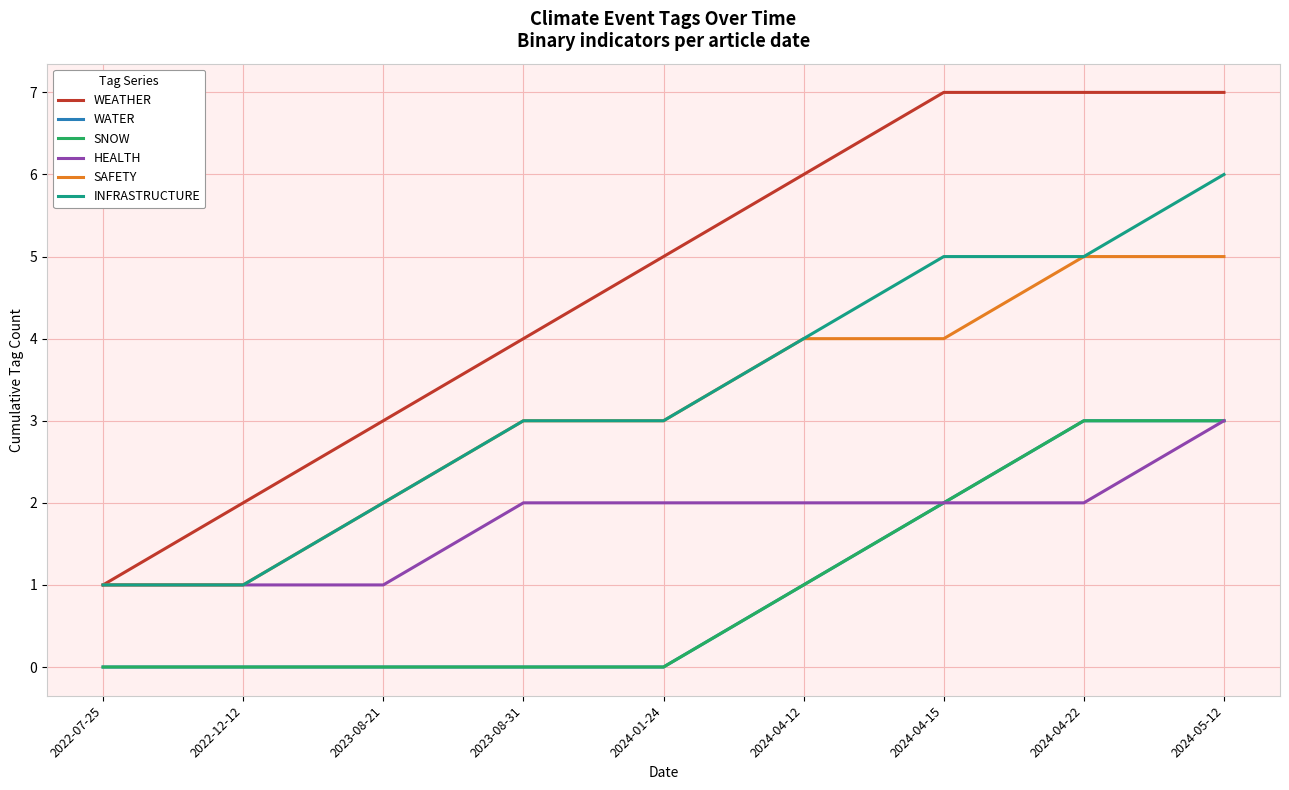

The value of WEATHER at 2024-05-12 is 7. True or false?

True